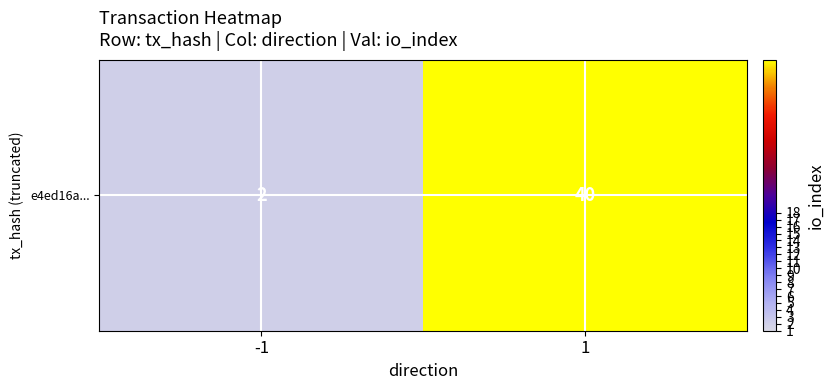

What is the change in value from -1 to 1?

+38